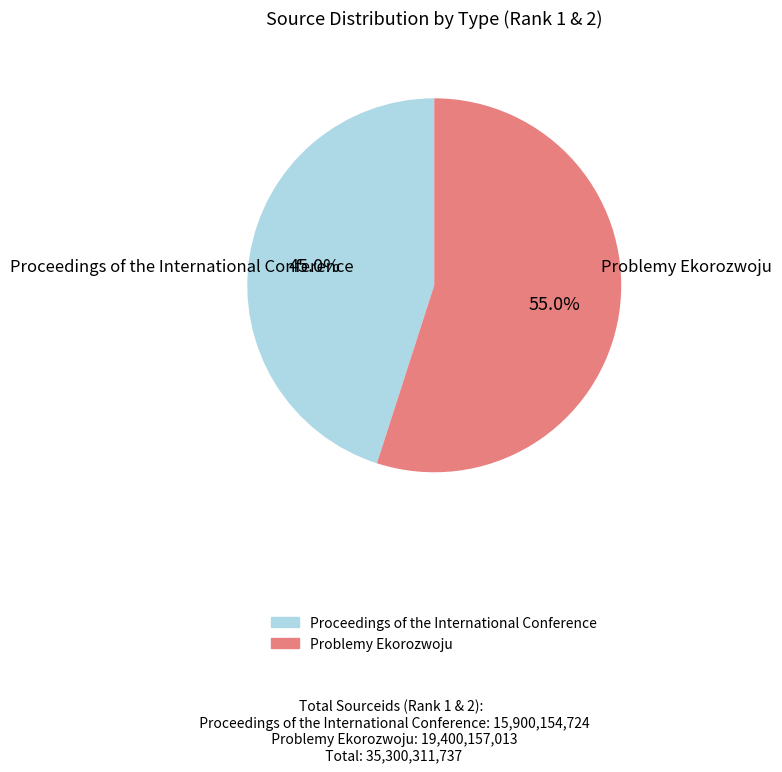

To the nearest percent, what is the difference between the largest and smallest slice percentages?

10%